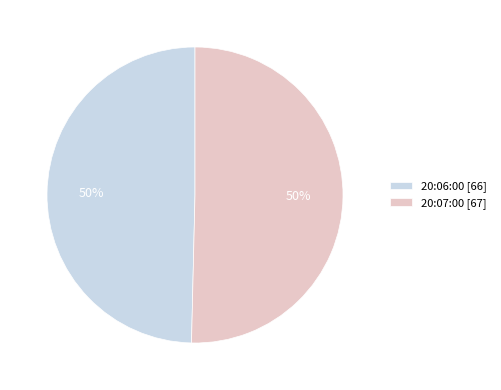

Combined, do 20:07:00 [67] and 20:06:00 [66] account for over 50%?

Yes